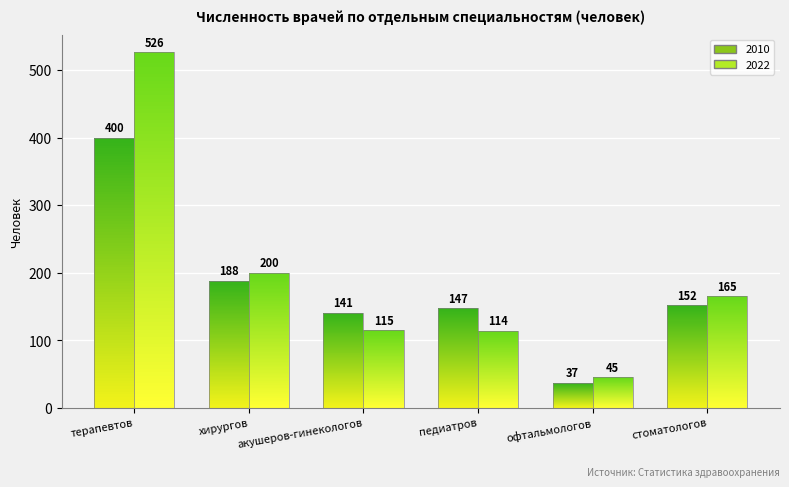

What is the greatest value displayed?

526